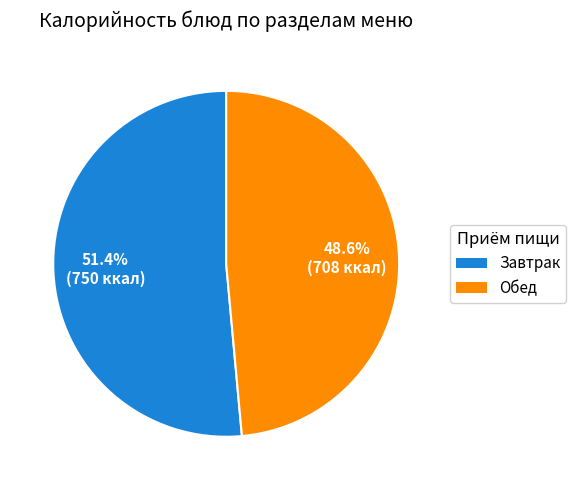

Is there any slice that represents more than half of the pie?

Yes